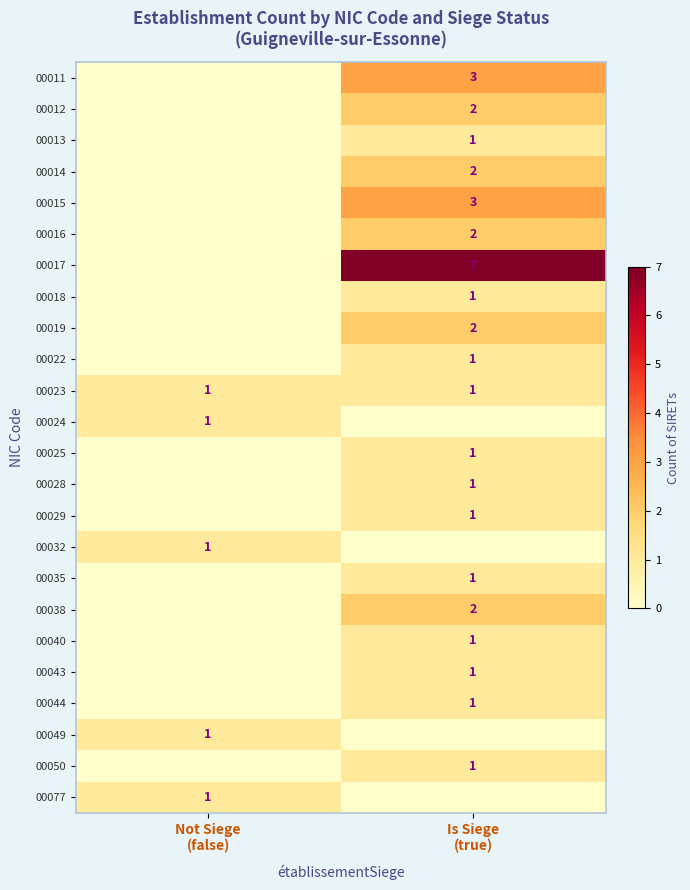

What is the difference between the 00050 values at Is Siege (true) and Not Siege (false)?

1